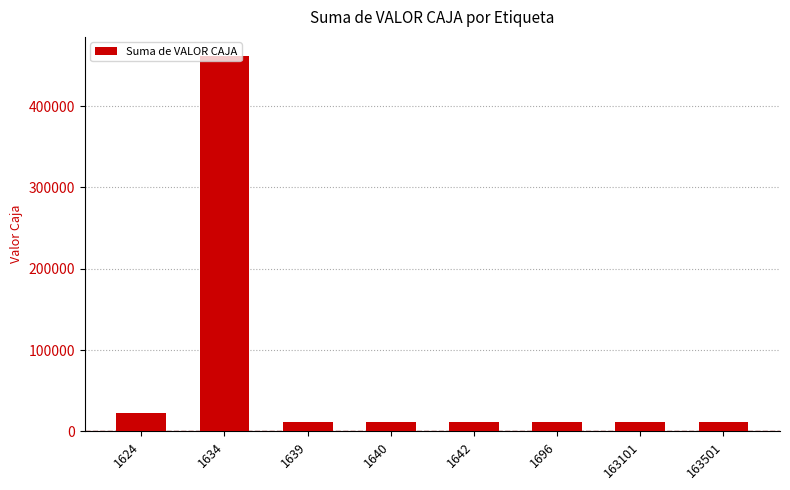

True or false: the data shows 11000 at 1642.

True